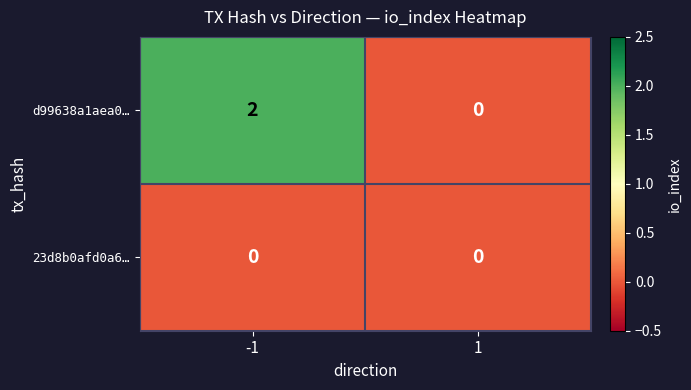

Is it true that 23d8b0afd0a6… equals 0 at -1?

True